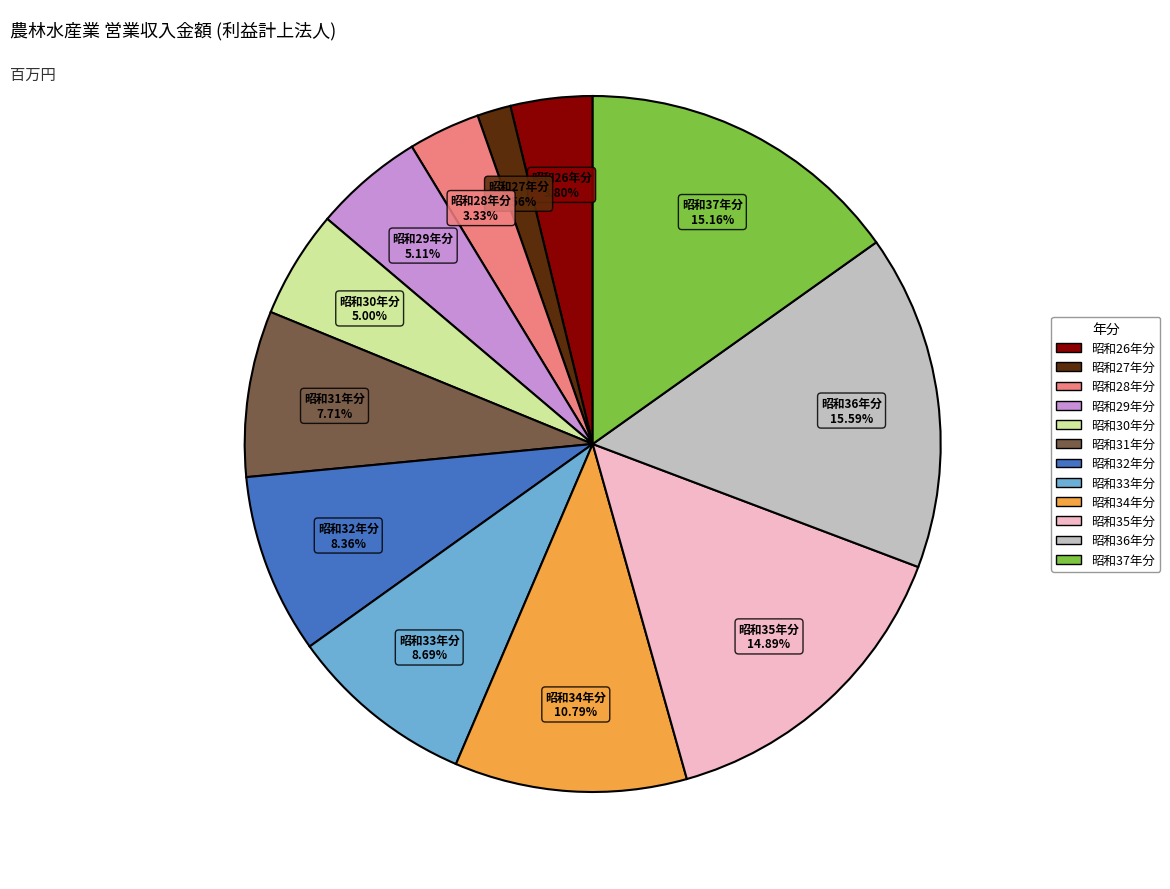

To the nearest percent, what is the difference between the largest and smallest slice percentages?

14%